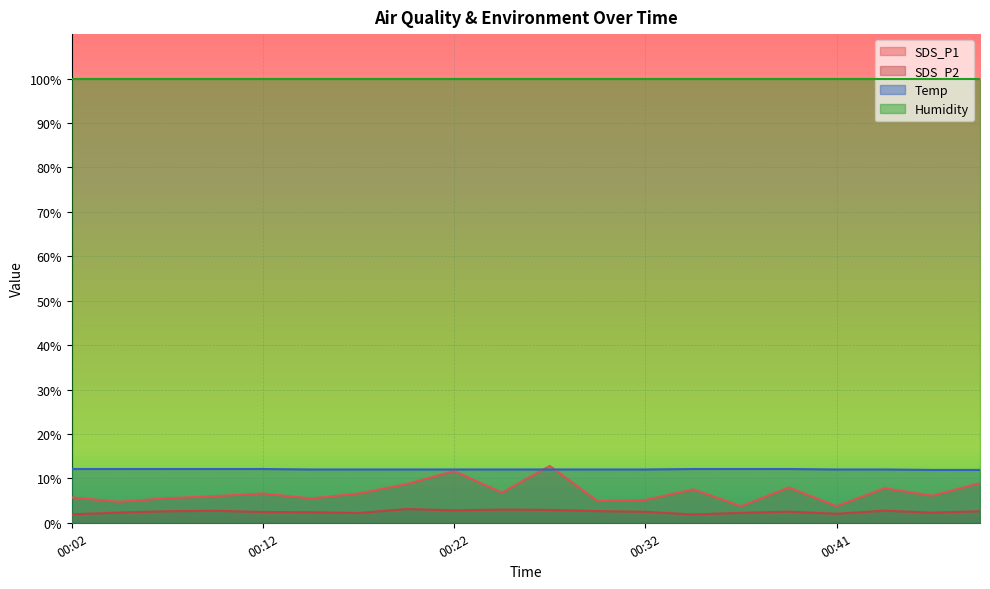

What is the difference between the second highest and second lowest values in the SDS_P1 series?

7.9